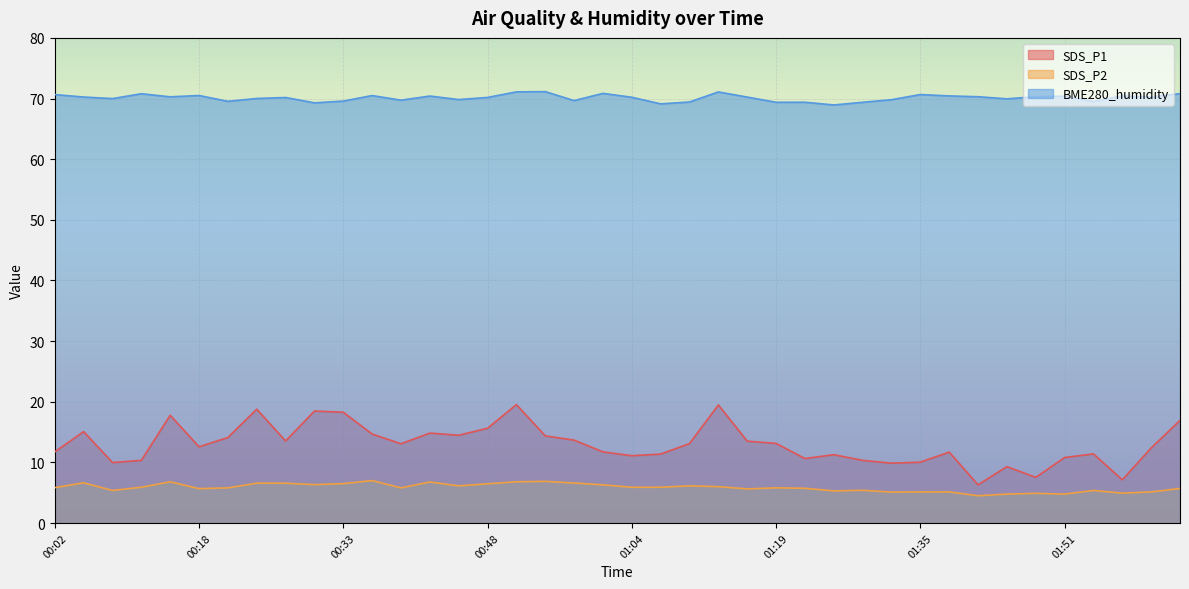

What is the total value across all series at 01:51?

86.0